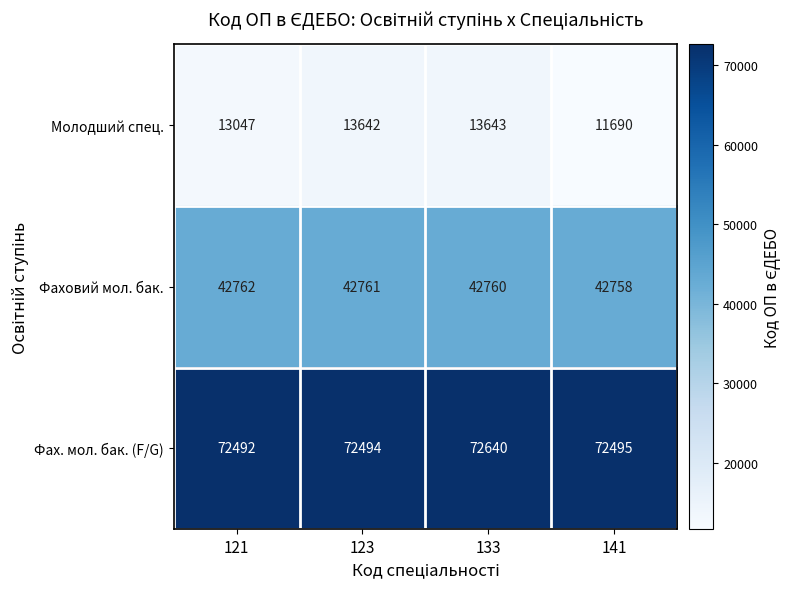

What is the minimum value shown in the chart?

11690